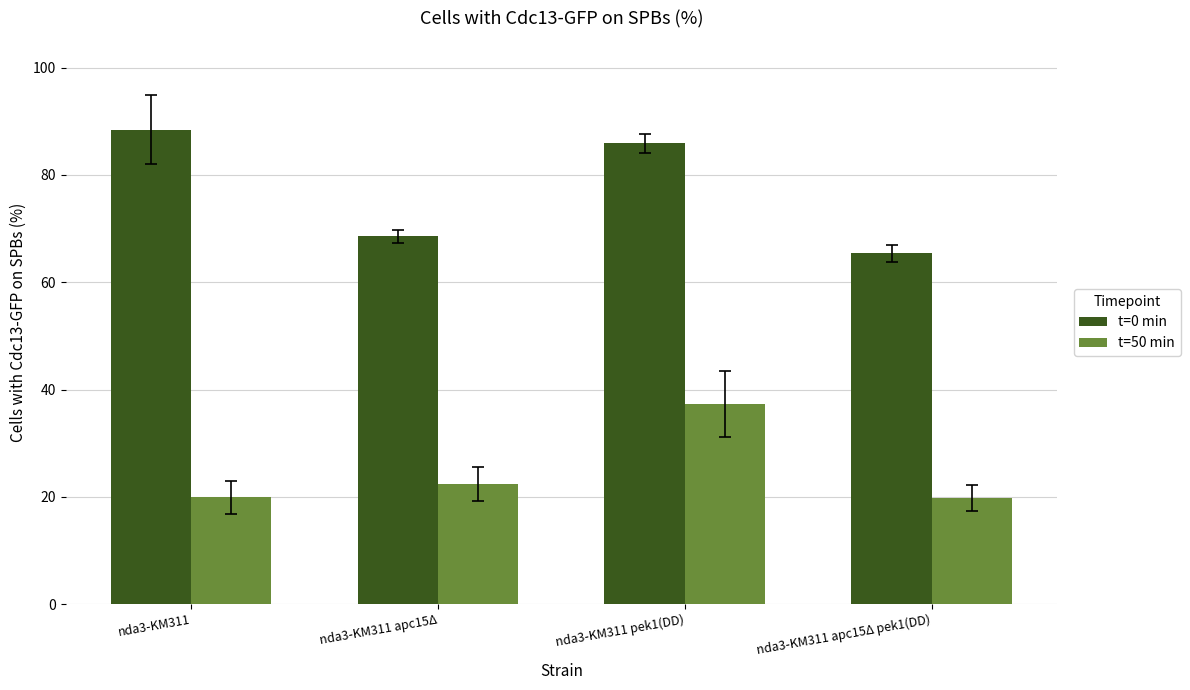

True or false: t=0 min has a value of 31.7 at nda3-KM311 apc15Δ pek1(DD).

False